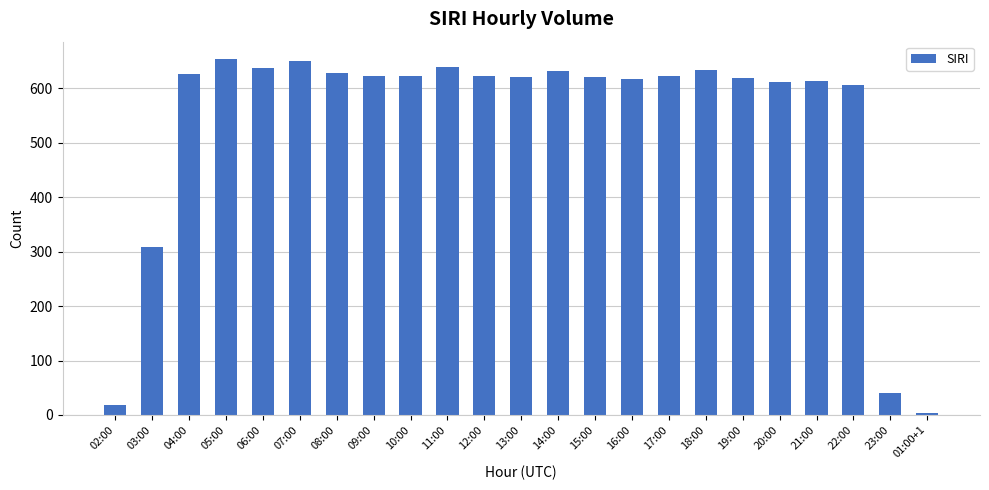

What position from the left is 23:00?

22